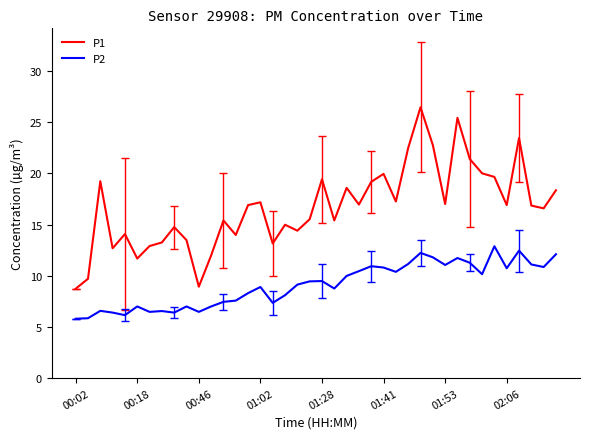

Which series has the largest total across all categories?

P1